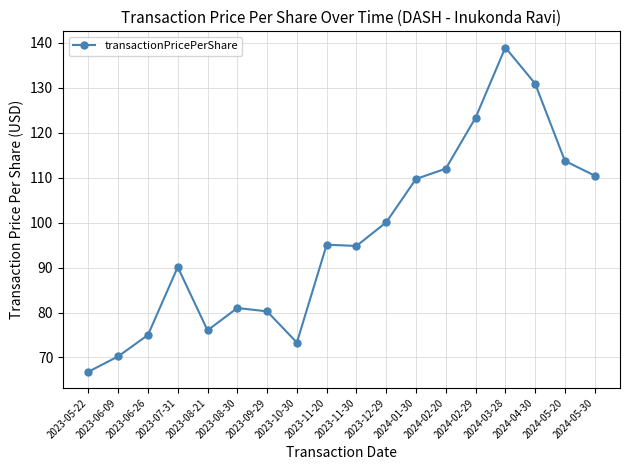

What is the value of the 18th point from the left?

110.5